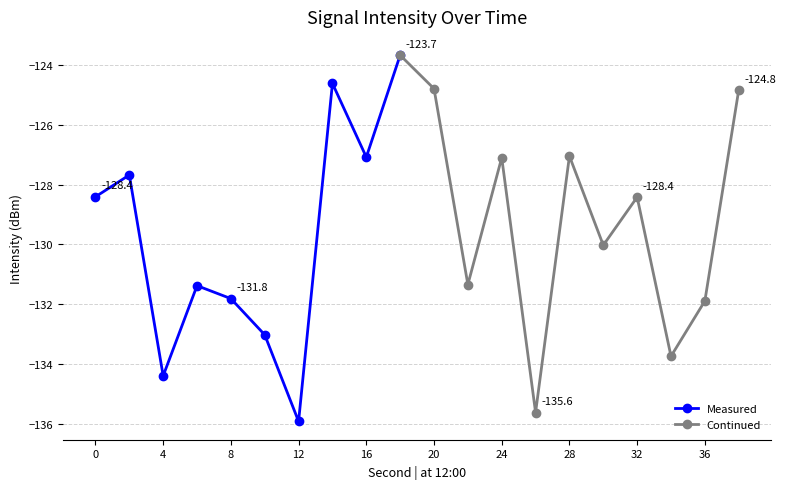

What is the difference between the maximum and minimum values?

12.2